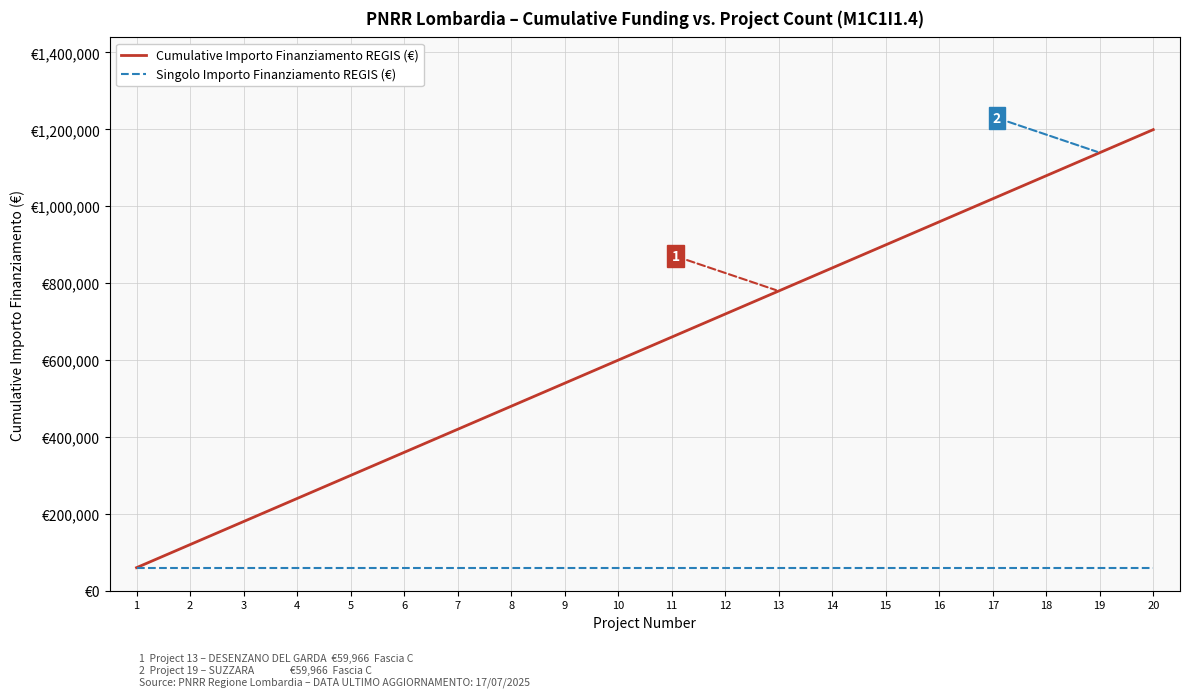

Does the chart display data point markers on the line(s)?

No